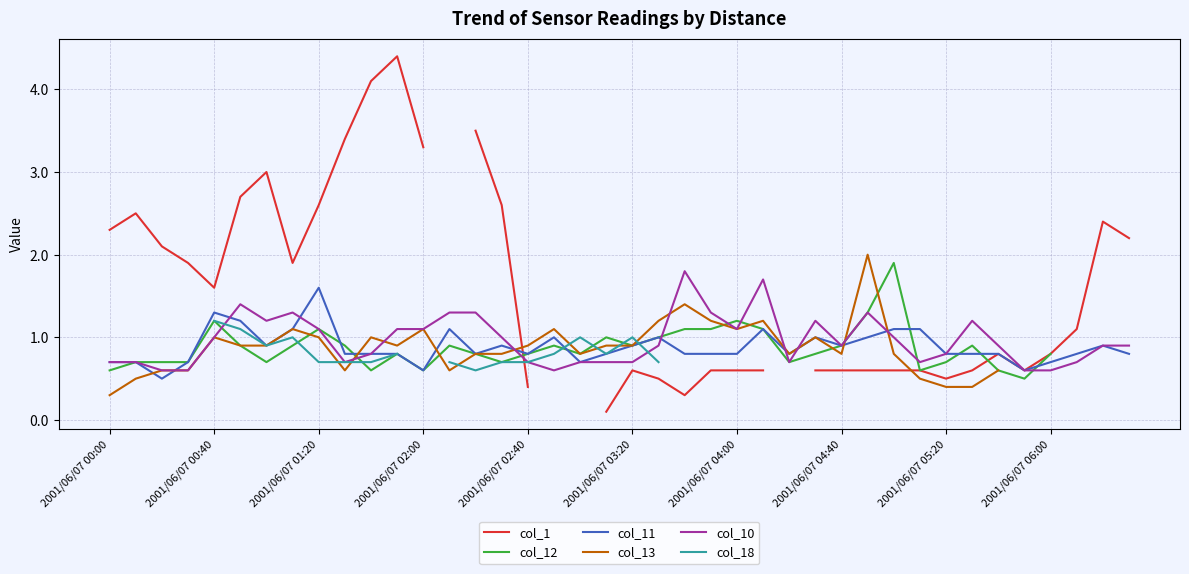

What position from the left is 11?

12